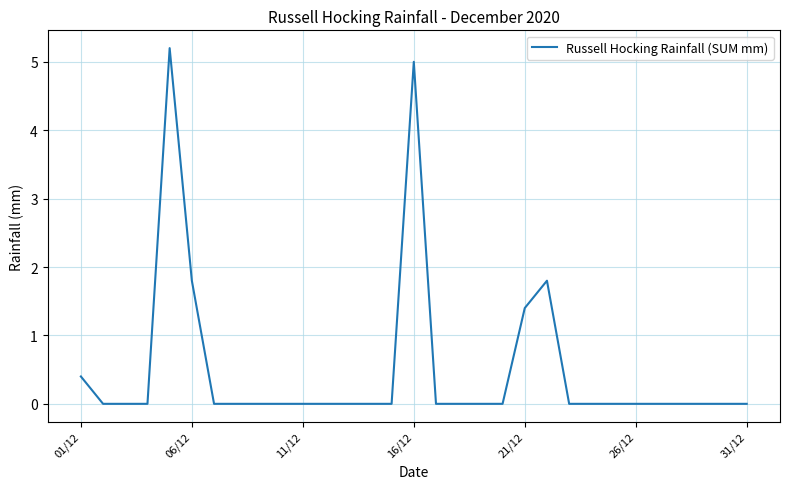

What is the greatest value displayed?

5.2